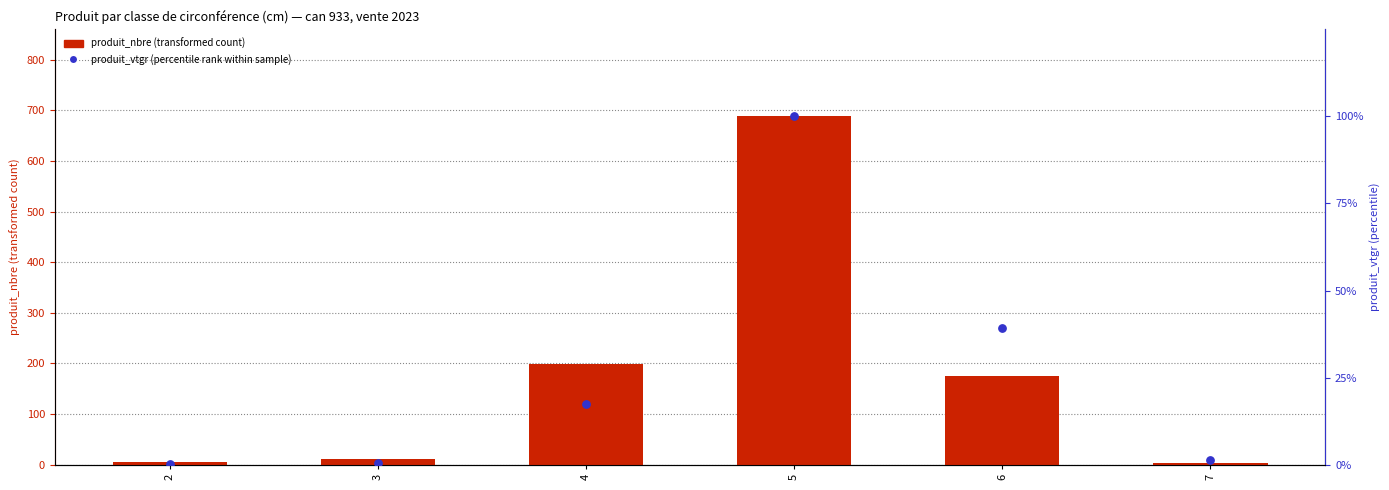

Which series reaches the minimum Y coordinate?

produit_vtgr (percentile rank within sample)